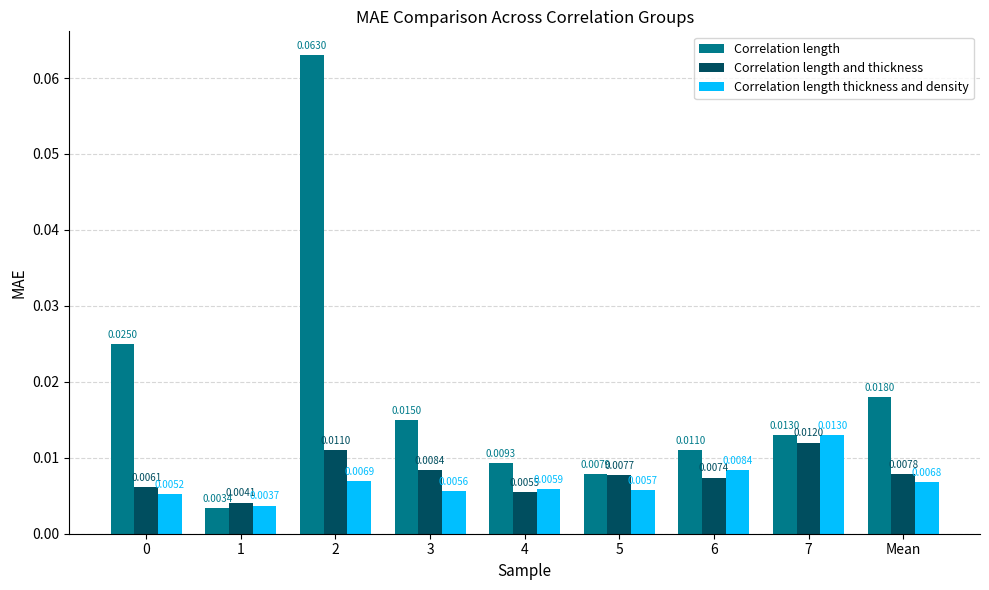

How many bars are there in total?

27